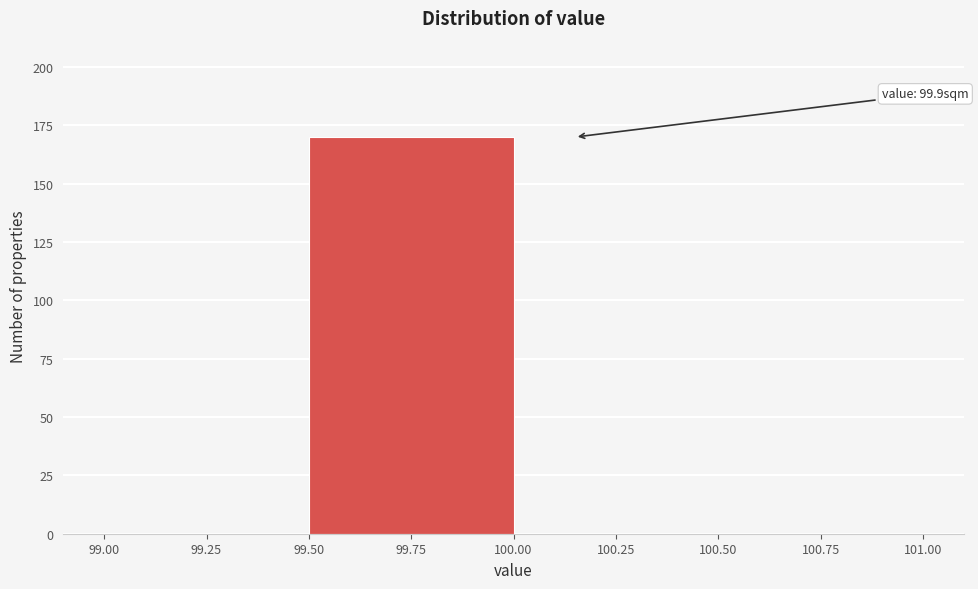

Over which range of the x-axis is the bar tallest?

99.50 to 100.00